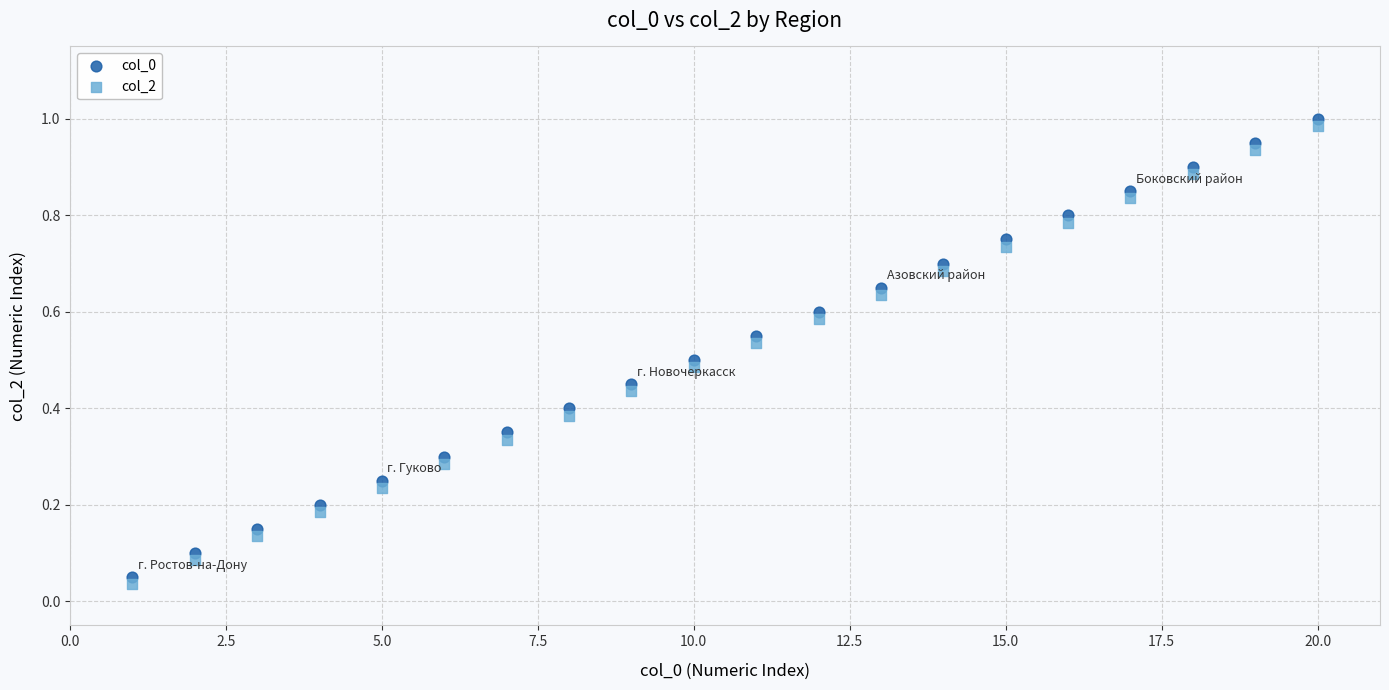

What is the X range (max minus min) for the scatter plot?

19.0